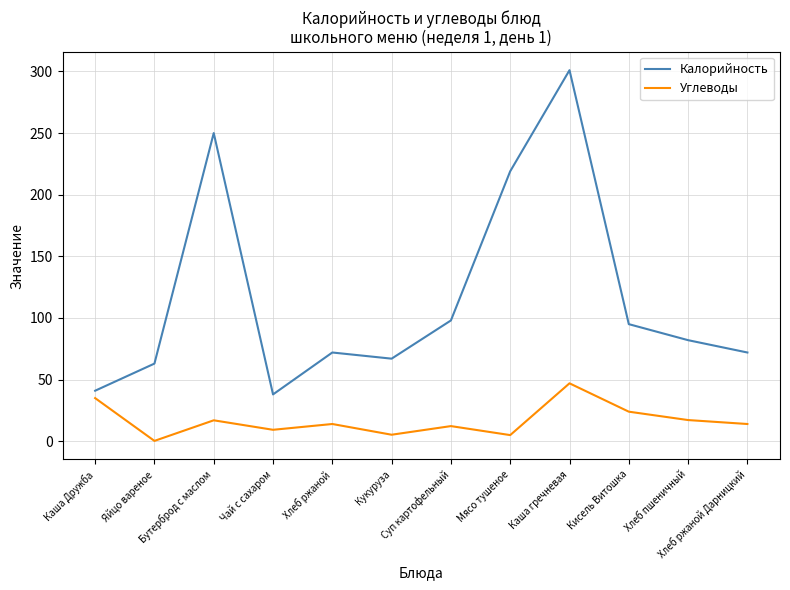

What is the lowest value of the Углеводы series?

0.3